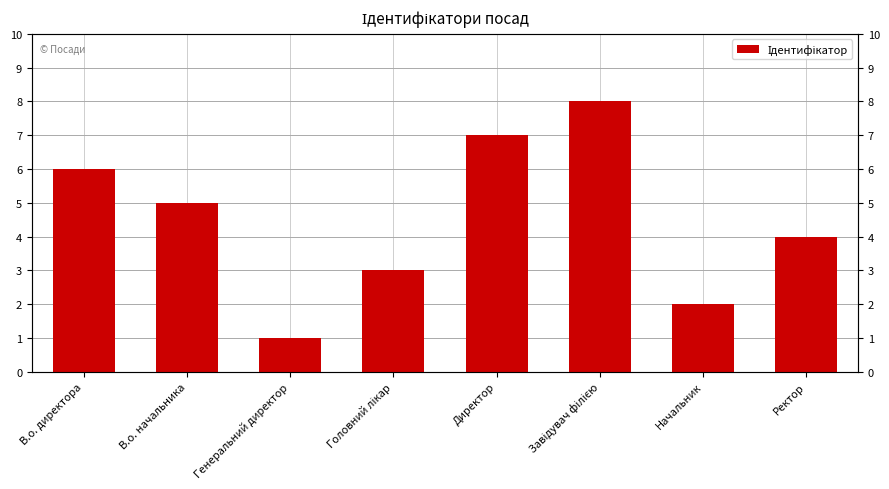

Reading right to left, transcribe all the data shown in this chart.

4	2	8	7	3	1	5	6